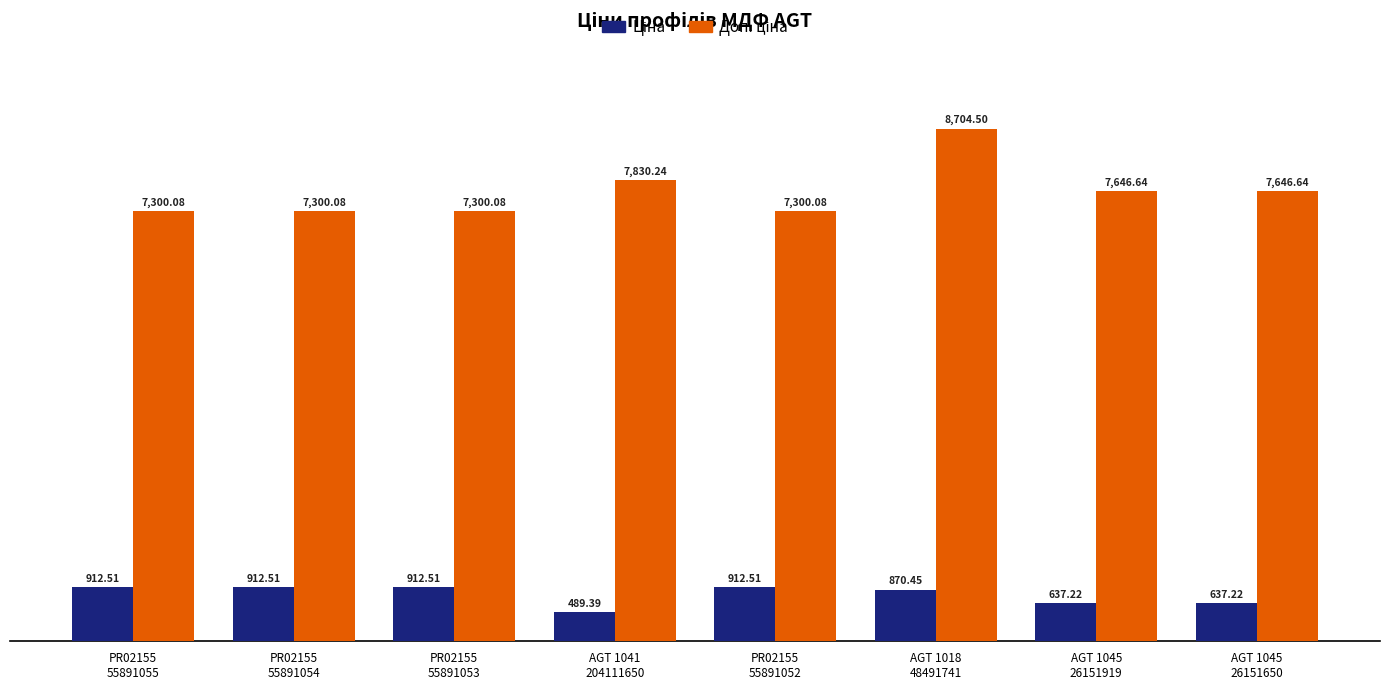

At how many categories does at least one series exceed 1695?

8